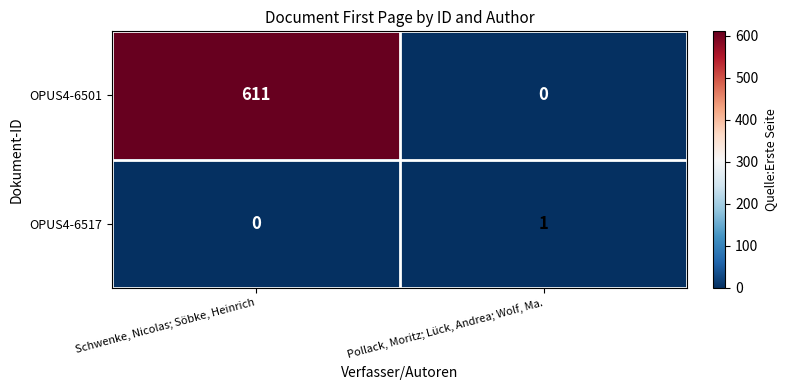

What is the difference between the maximum and minimum values in the OPUS4-6501 series?

611